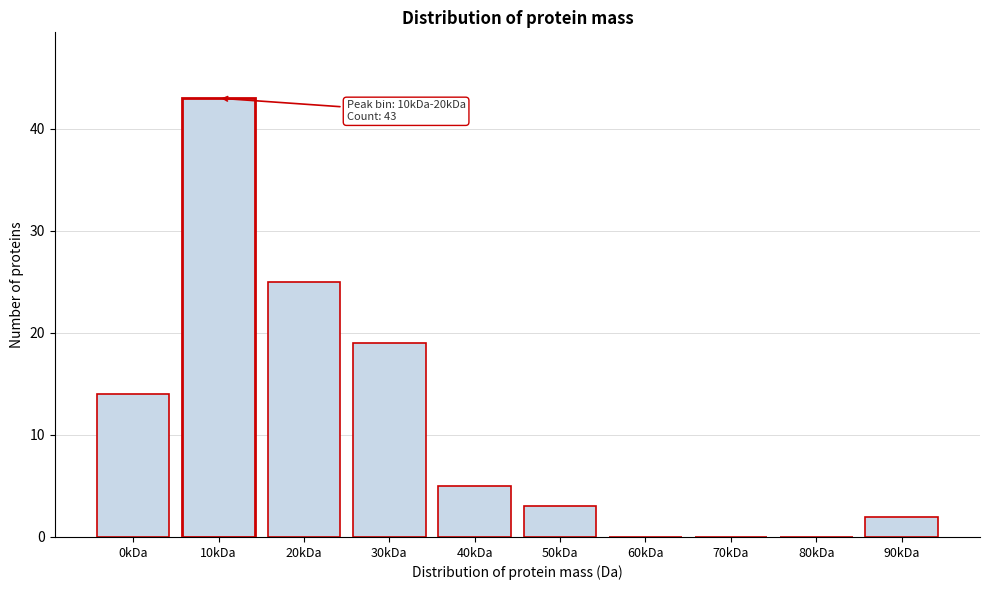

Reading left to right, transcribe all the data shown in this chart.

0kDa=14	10kDa=43	20kDa=25	30kDa=19	40kDa=5	50kDa=3	60kDa=0	70kDa=0	80kDa=0	90kDa=2